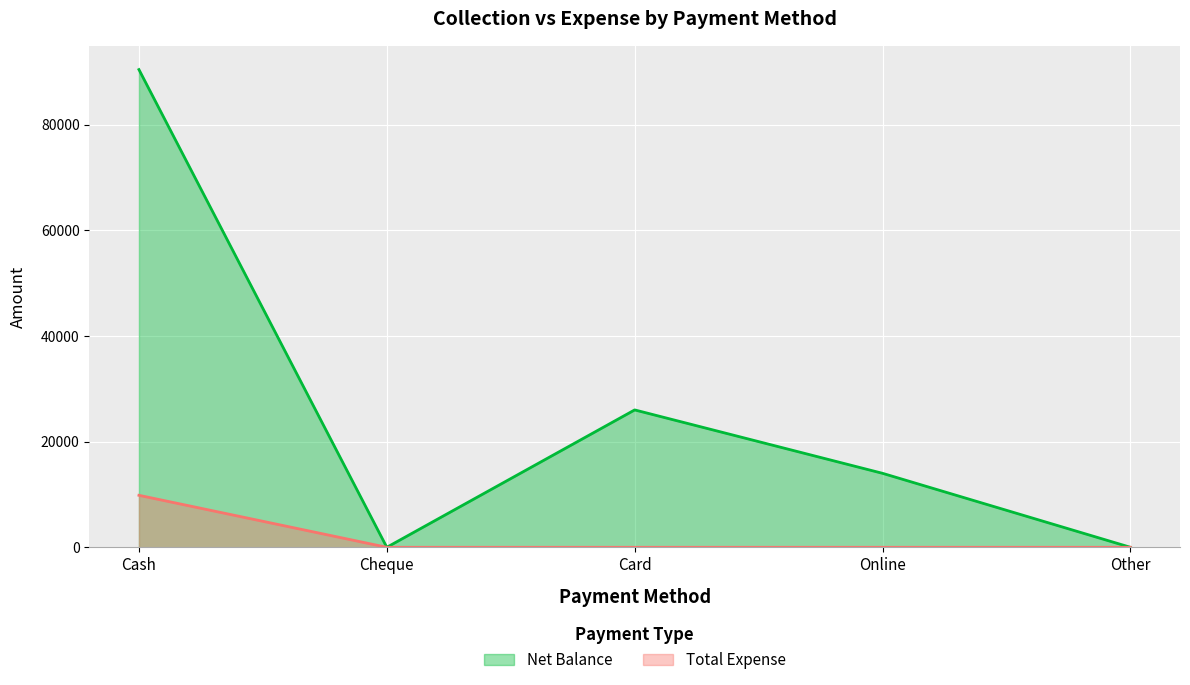

The Total Expense series shows -6340 at Card. True or false?

False